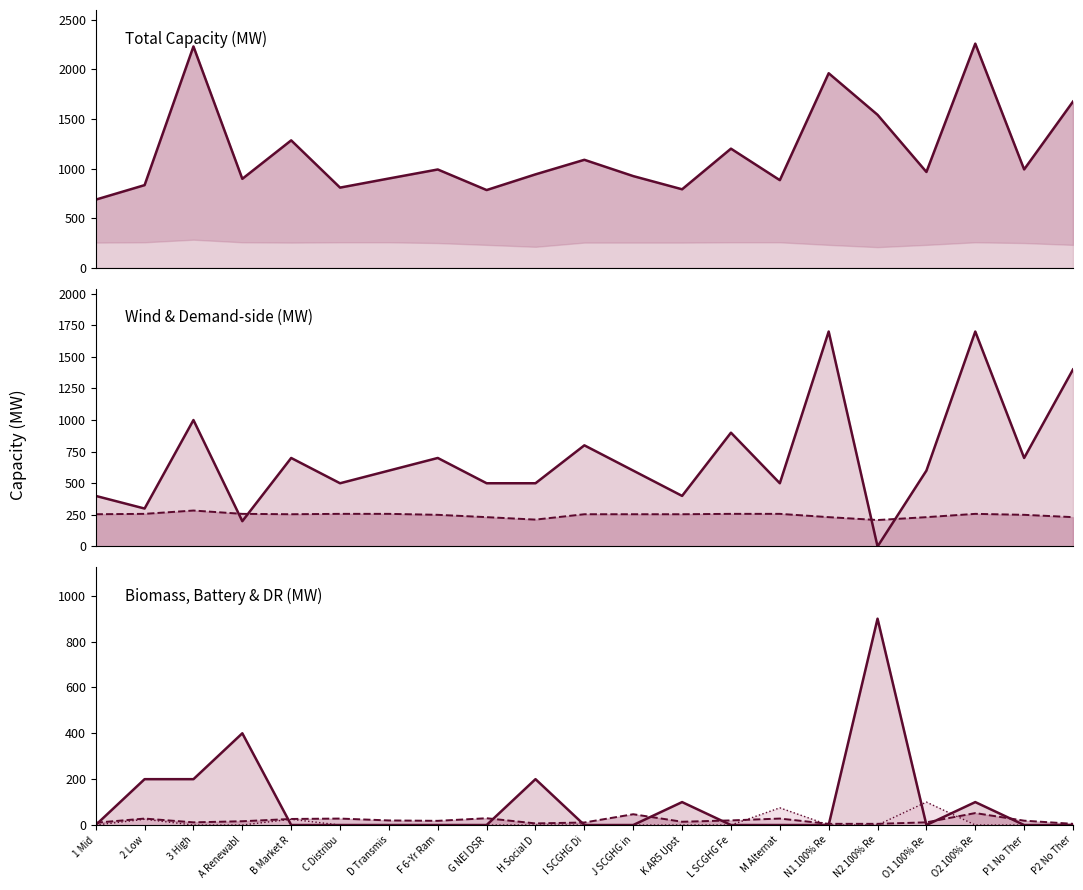

What is the total value across all series at H Social D?

1861.3